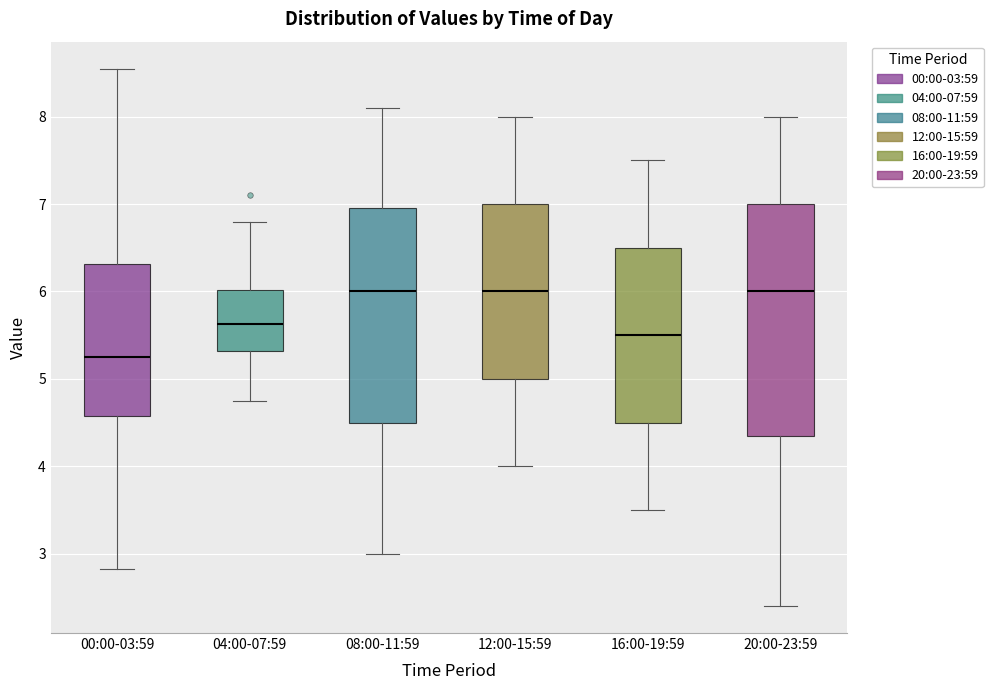

Where does the median line of the box for 16:00-19:59 sit on the y-axis? The values are not printed on the chart, so give them approximately, as read against the axis.

5.5